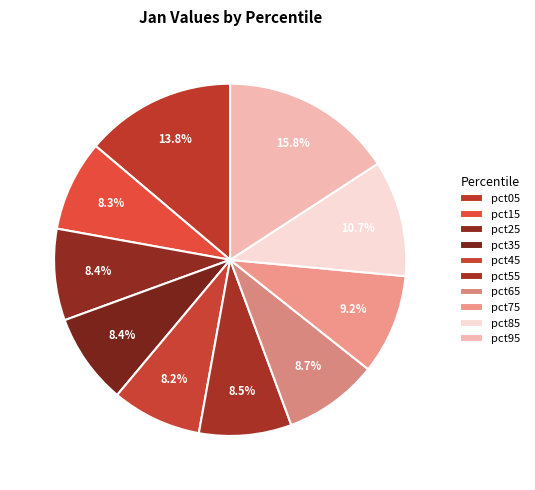

What percentage do pct65 and pct75 together represent?

17.9%